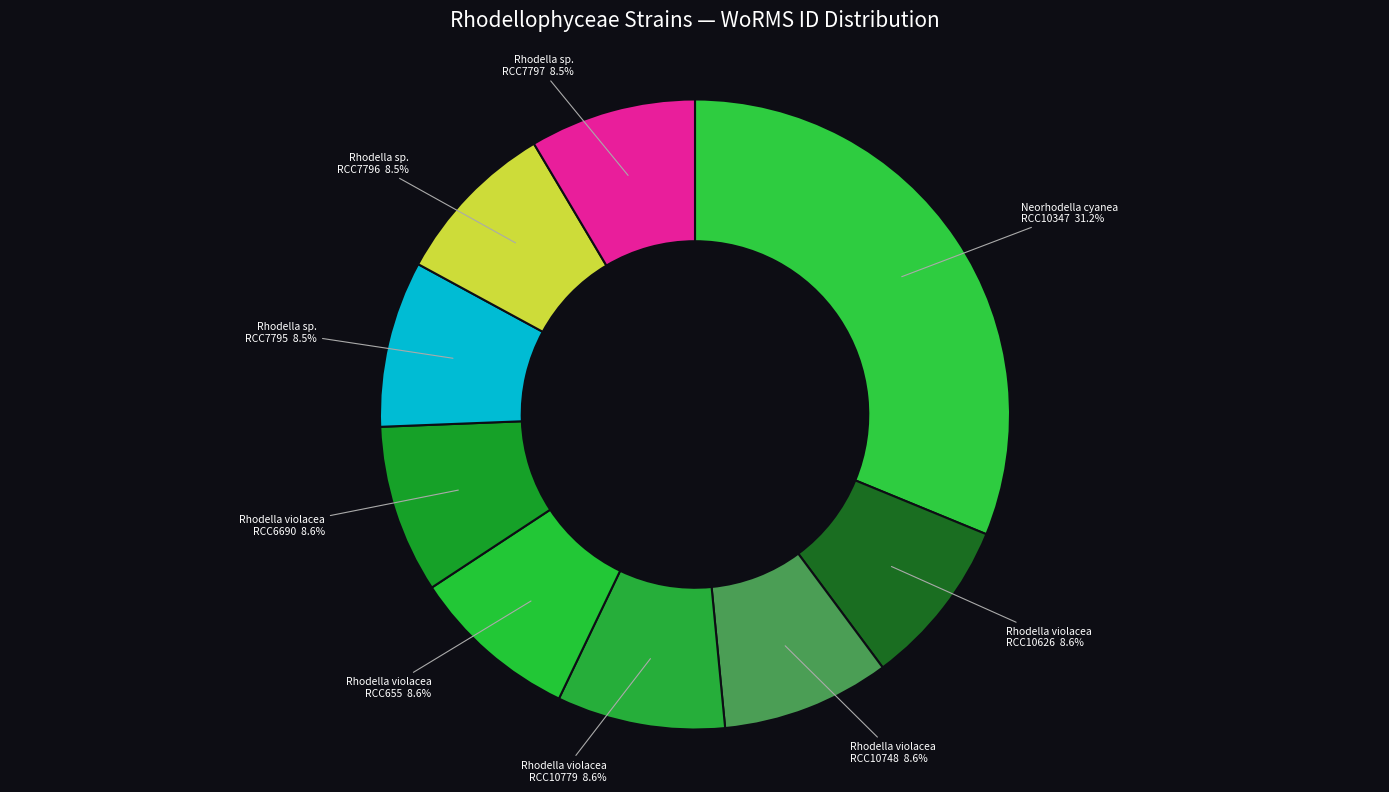

How many slices are in this pie chart?

9